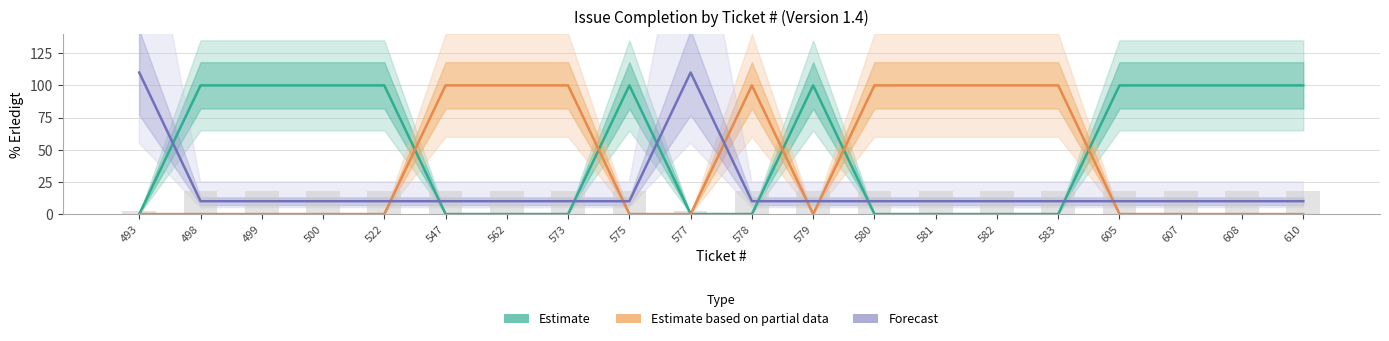

Is it true that Forecast equals 110 at 493?

True